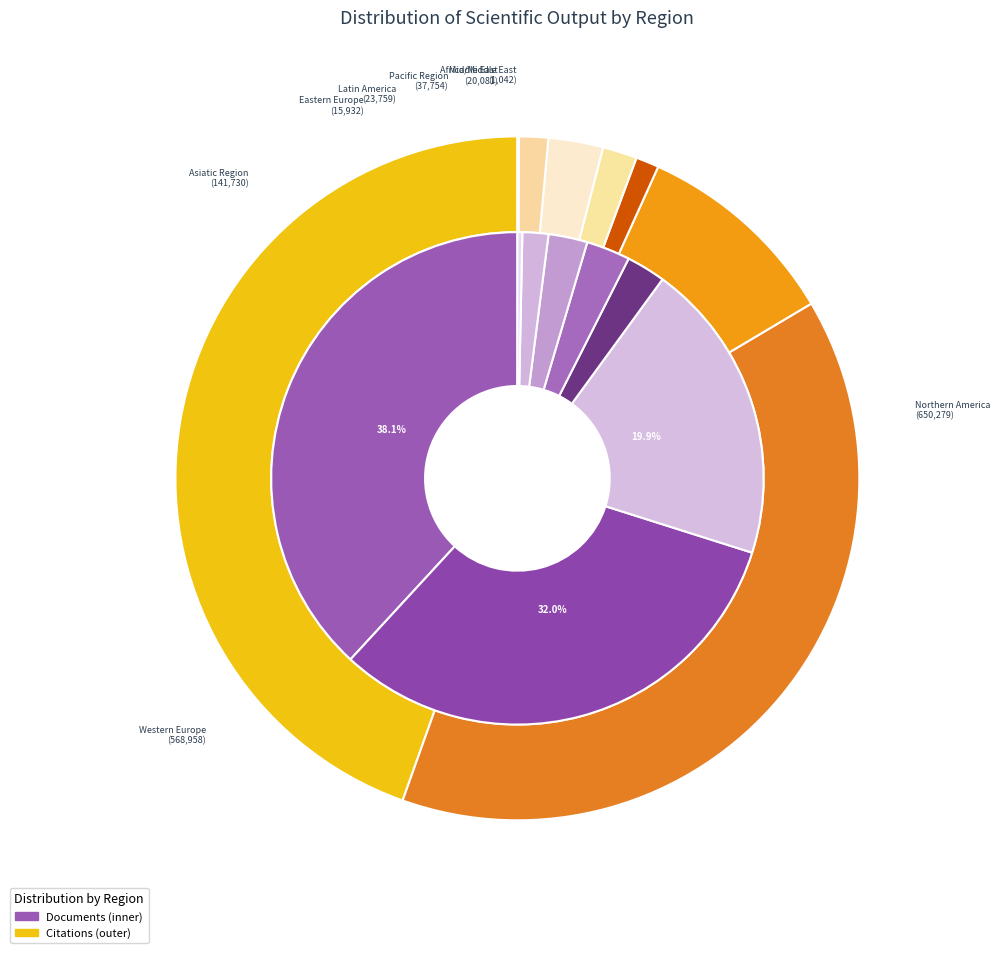

True or false: Western Europe accounts for 38% of the total.

True